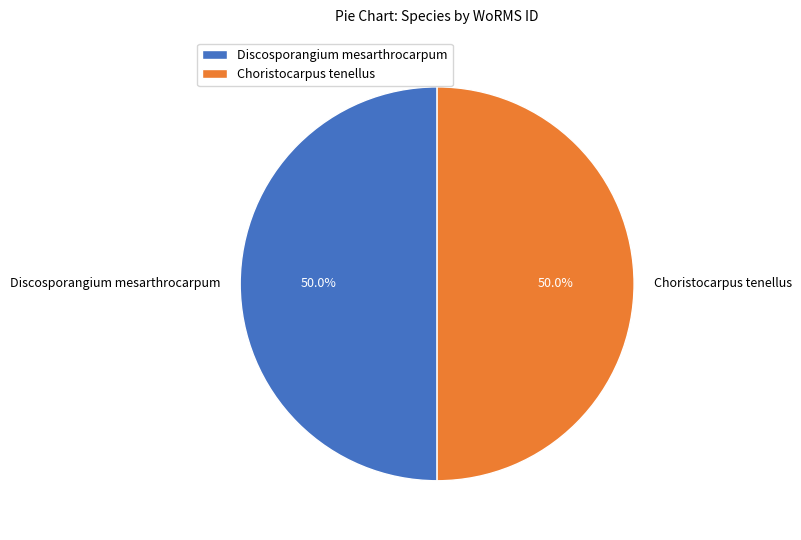

How many slices are in this pie chart?

2